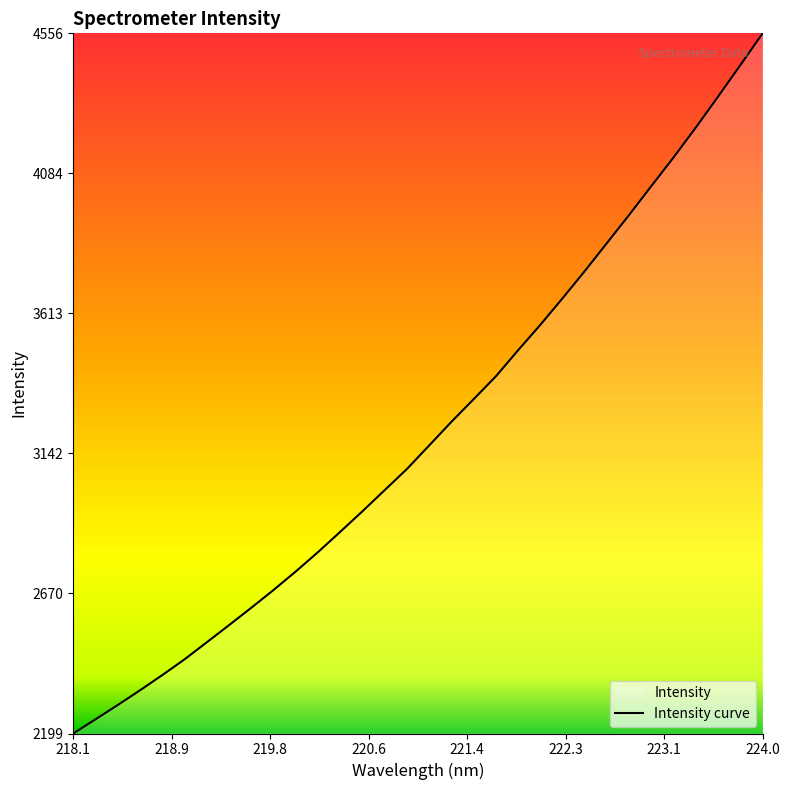

What is the smallest value displayed?

2198.9